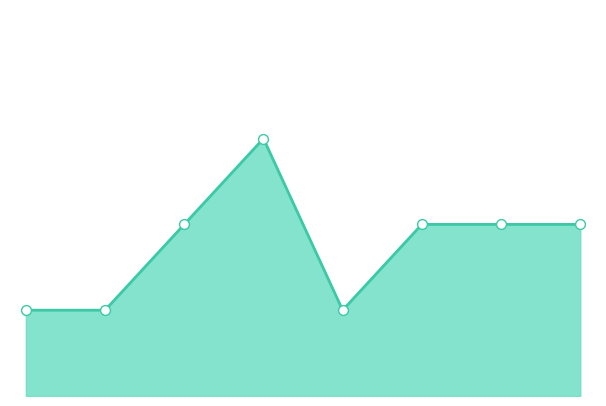

Which has a higher value, 4 or 7?

7